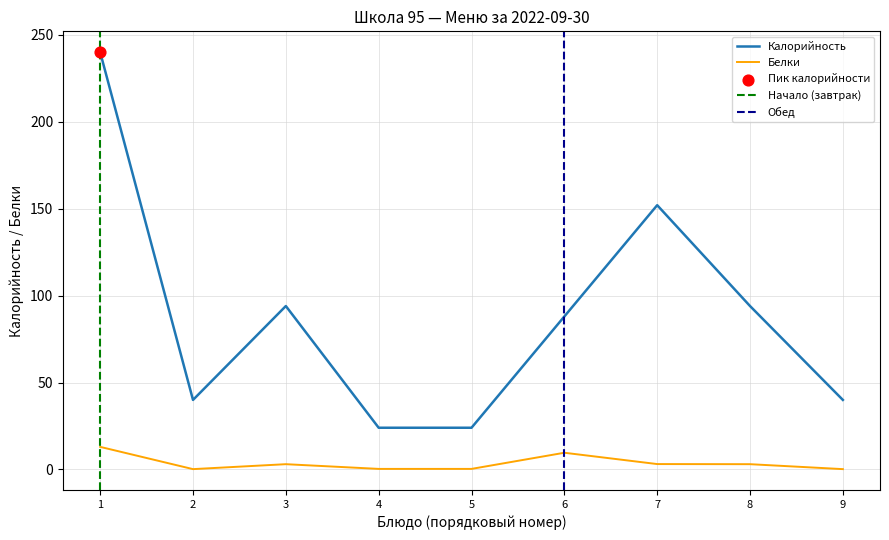

Which series has the largest total across all categories?

Калорийность